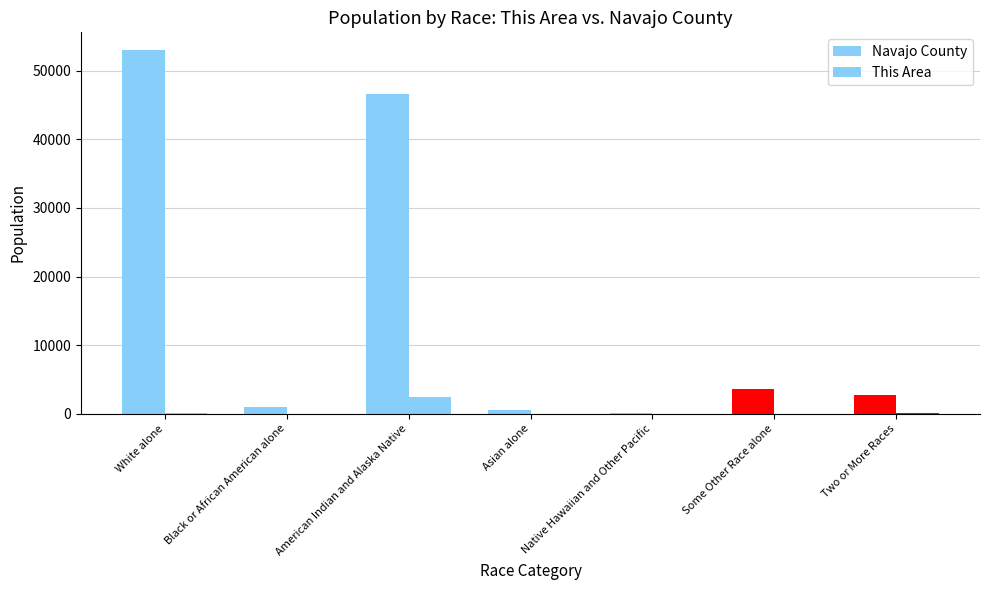

How many distinct data groups are displayed?

2